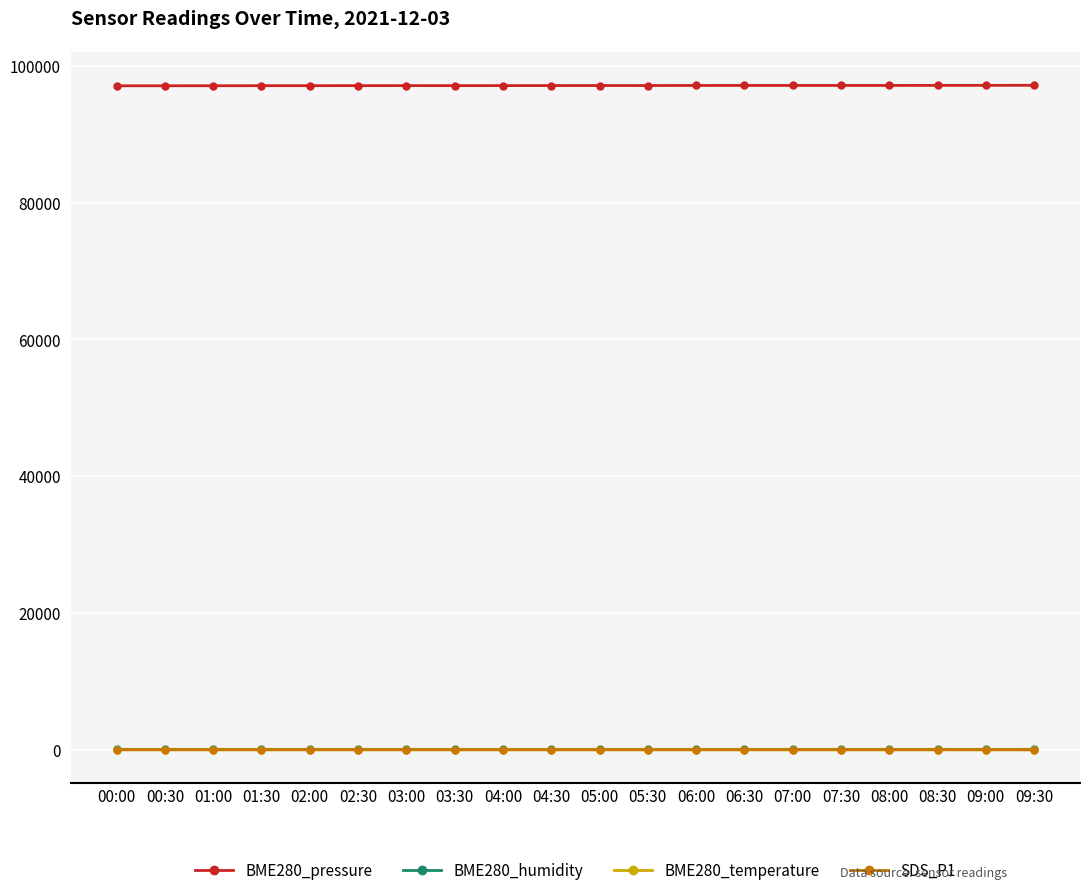

True or false: BME280_pressure and SDS_P1 cross at least once.

False